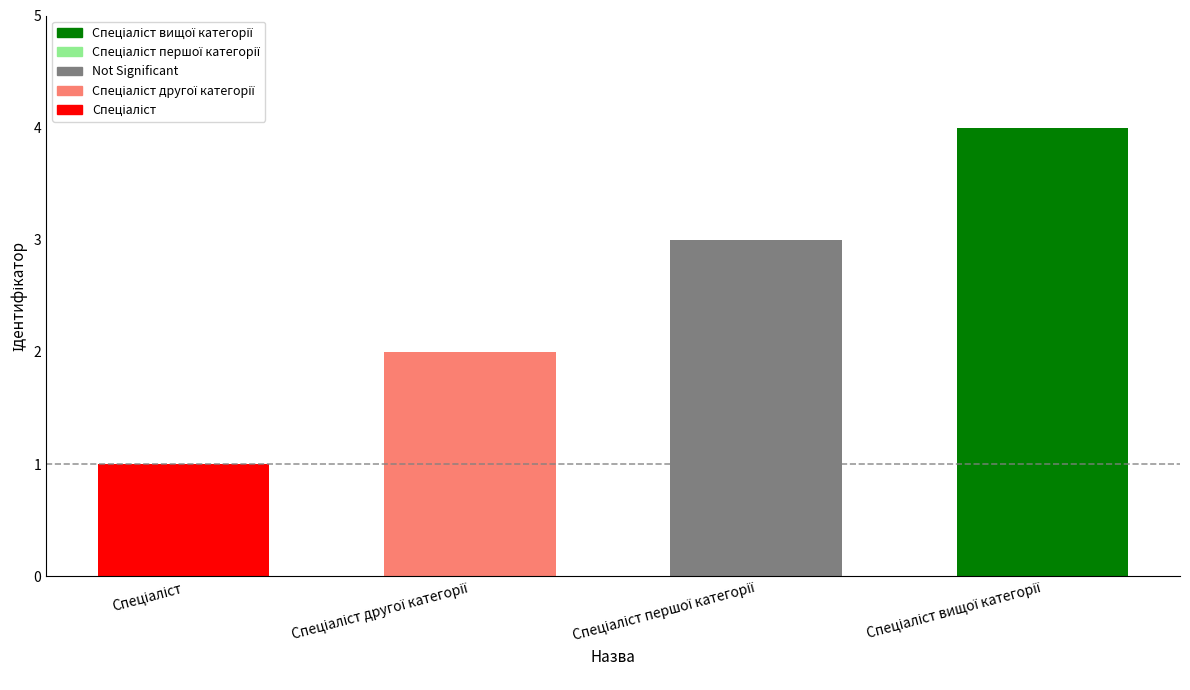

What position from the right is Спеціаліст другої категорії?

3